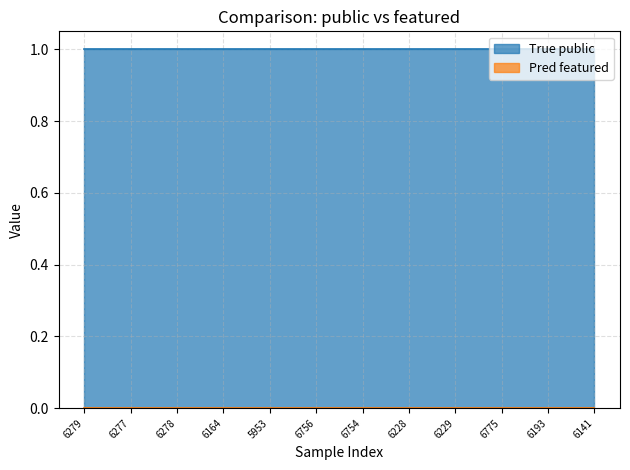

What is the sum of all public values?

12